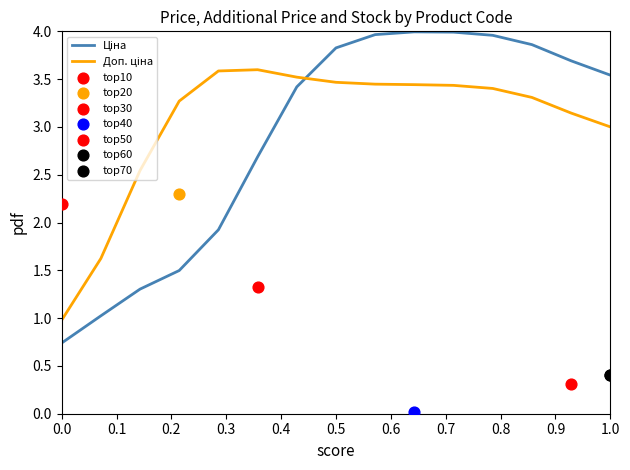

Which series has the largest total across all categories?

Доп. ціна